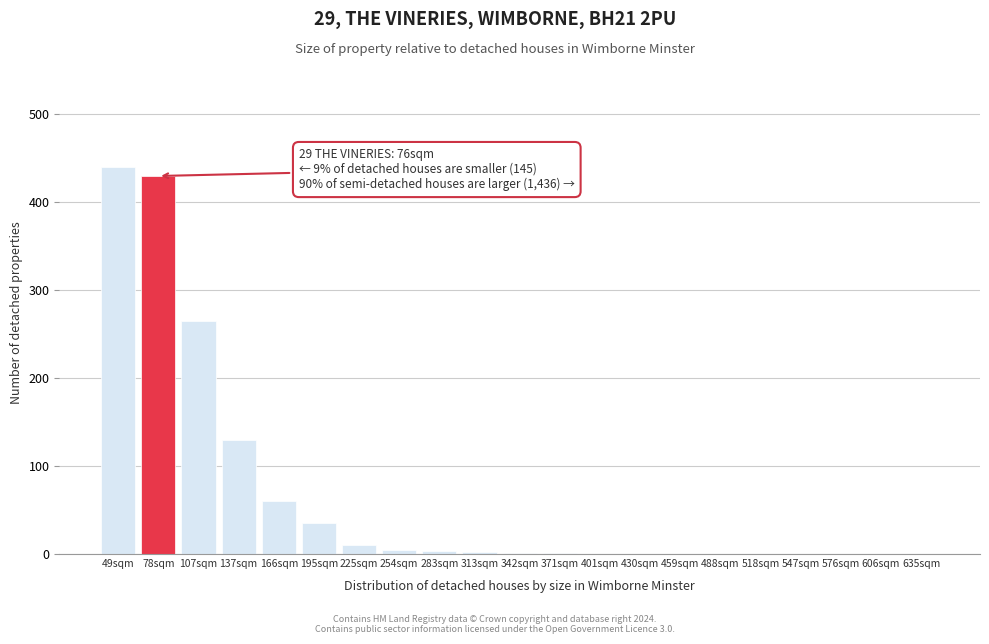

At which label is the value closest to 220?

107sqm